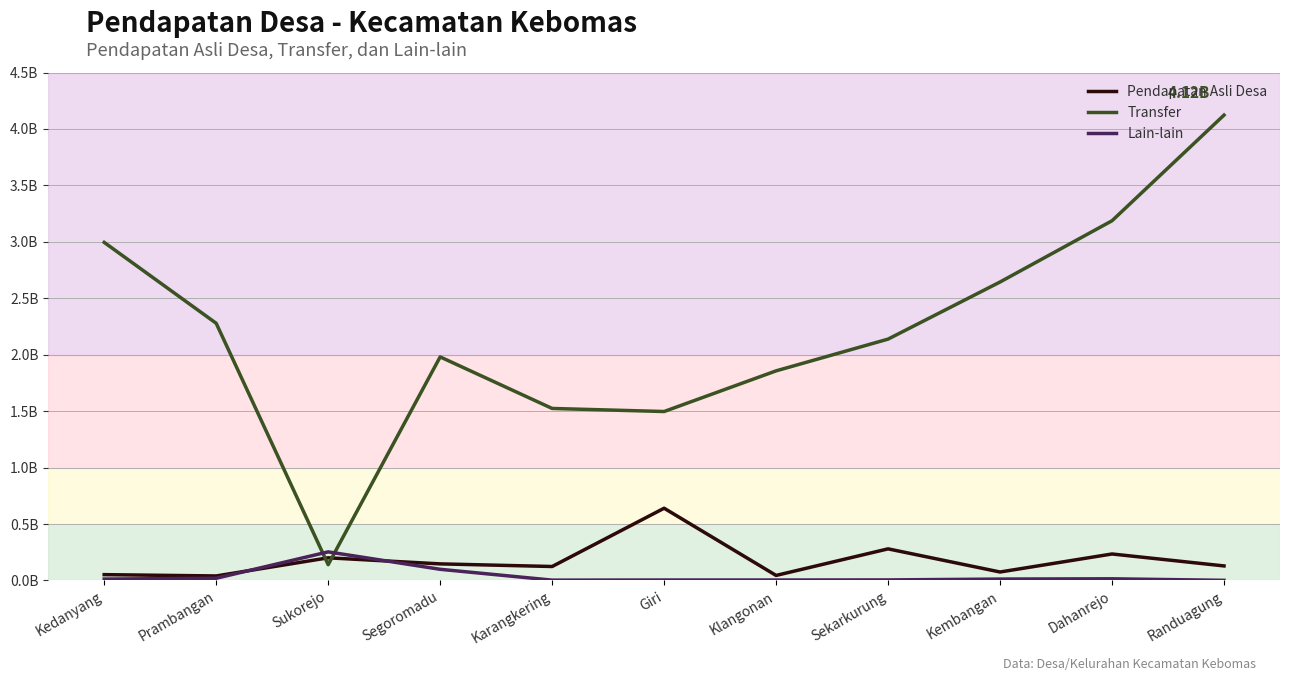

What is the approximate value of Pendapatan Asli Desa at Giri, to the nearest 10?

640000000